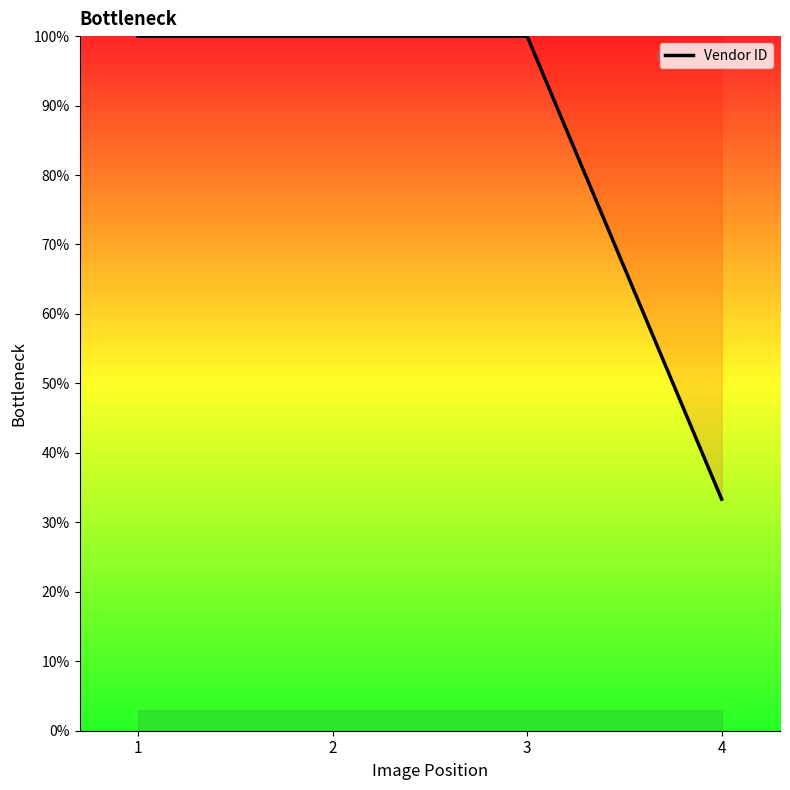

What is the maximum value shown in the chart?

100.0